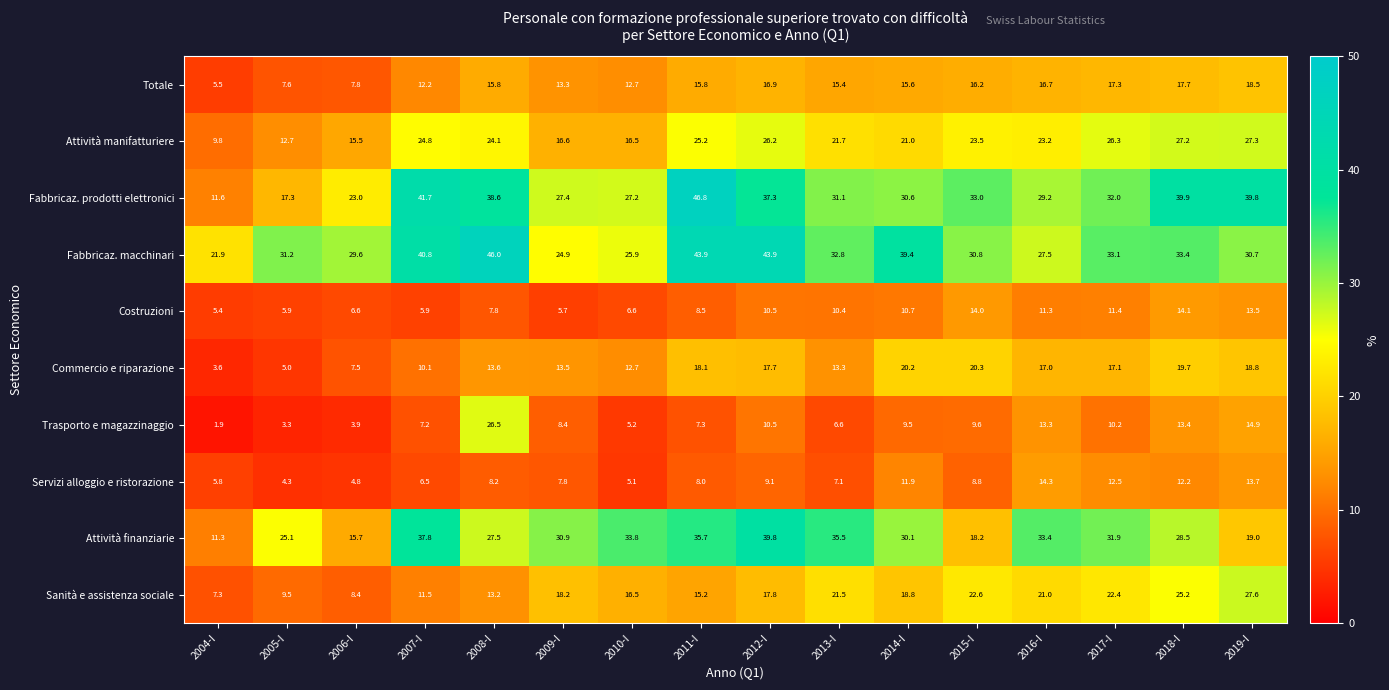

The Trasporto e magazzinaggio series shows 10.2 at 2017-I. True or false?

True